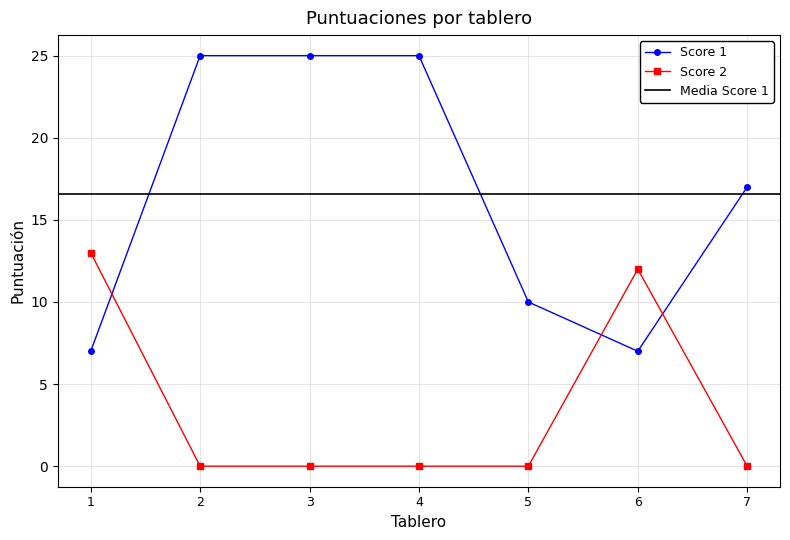

What is the difference between the highest and lowest values at 3?

25